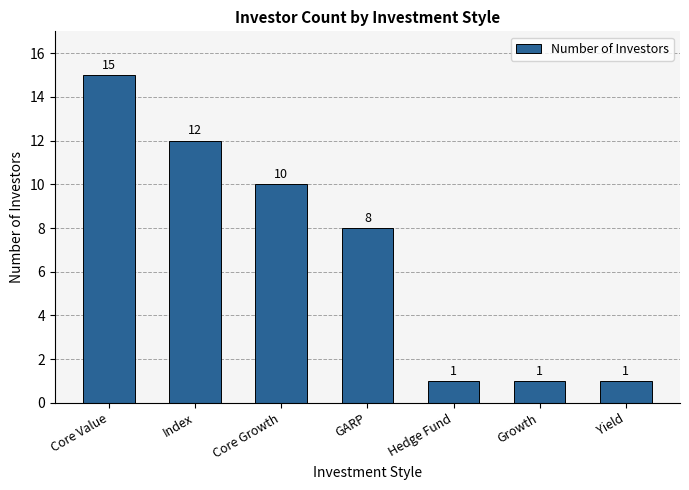

What is the sum of all values?

48